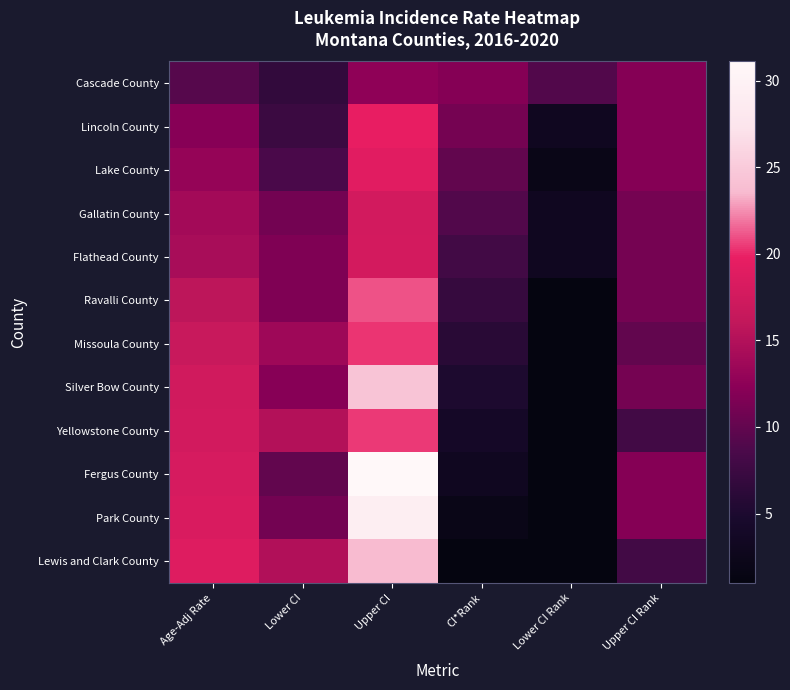

Count the number of categories in the chart.

6